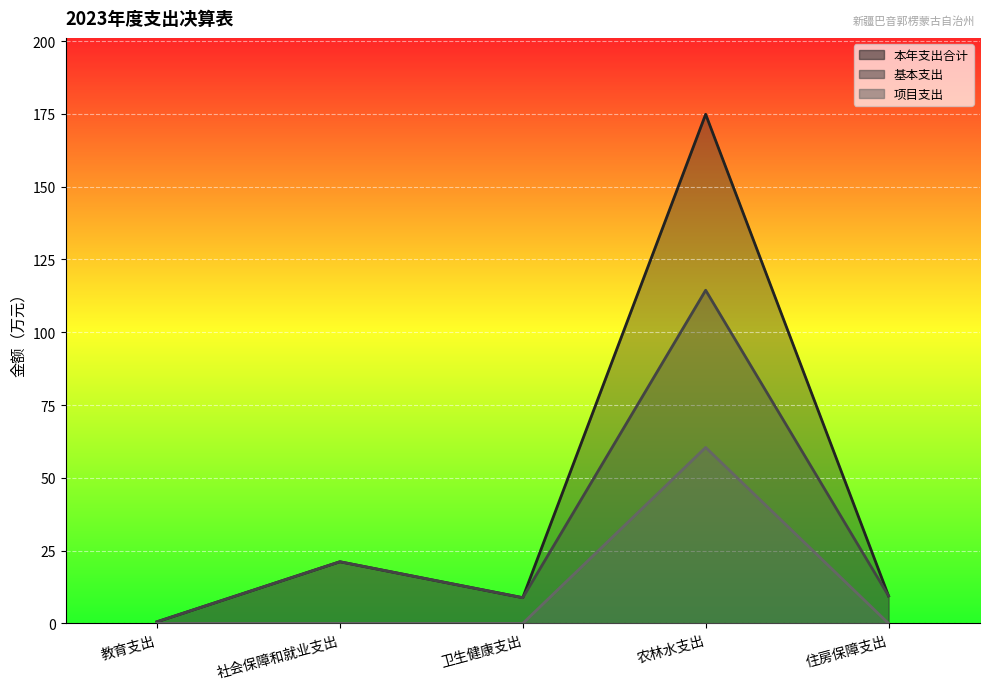

Rank the series at 住房保障支出 from highest to lowest value.

本年支出合计, 基本支出, 项目支出